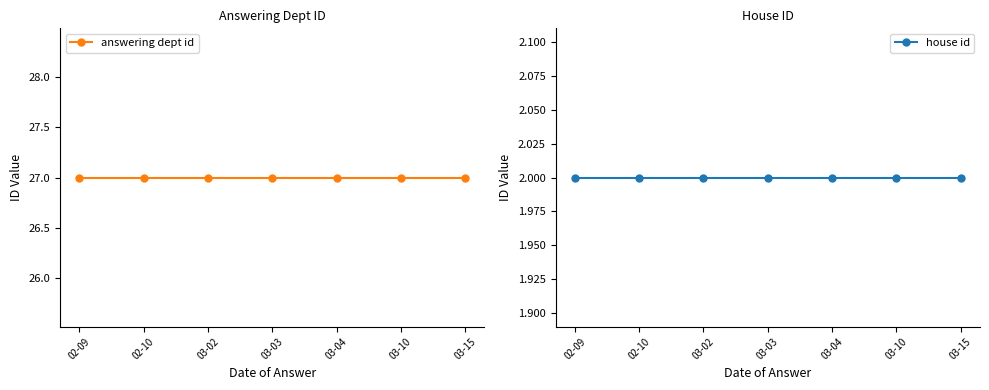

Rank the series at 03-15 from lowest to highest value.

house id, answering dept id